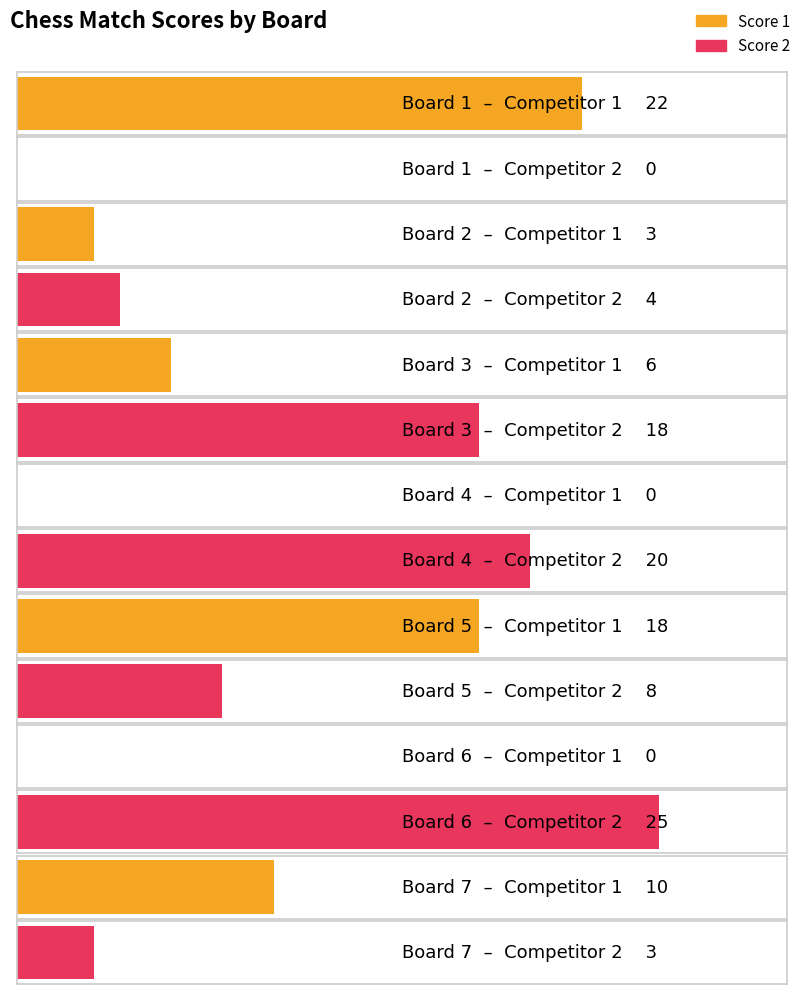

Is it true that Score 1 equals 10 at Board 3?

False